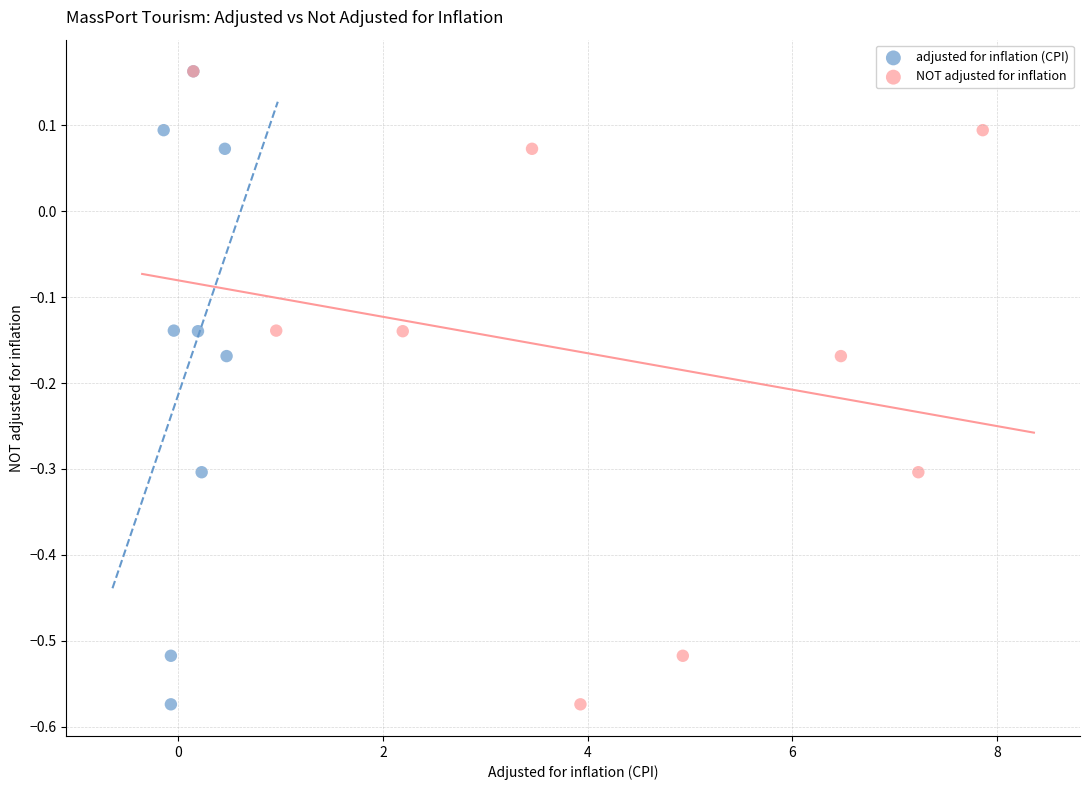

What are all the series names shown in the legend?

adjusted for inflation (CPI), NOT adjusted for inflation